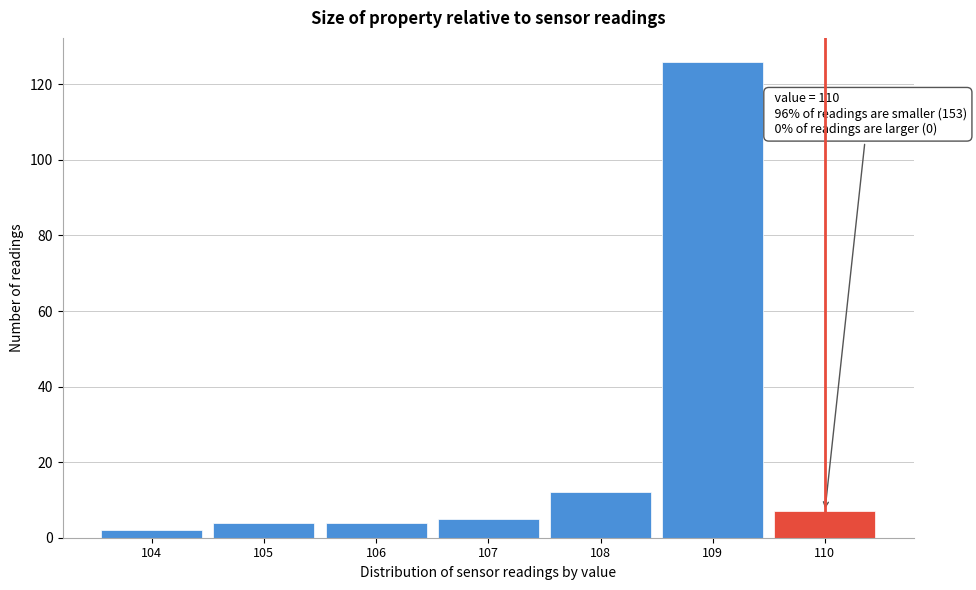

Which range on the x-axis has the tallest bar?

108.5 to 109.5